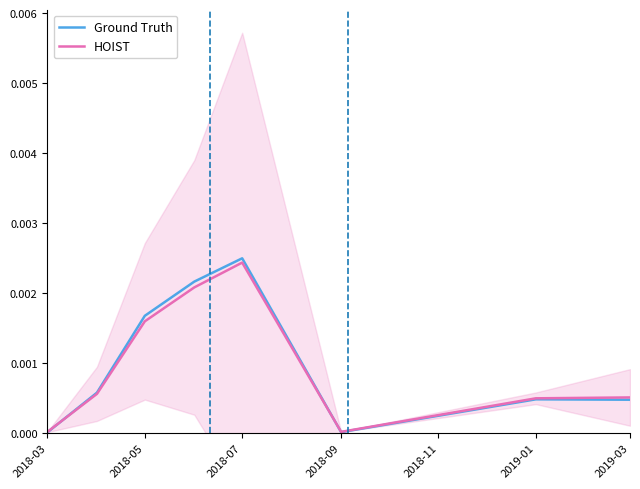

Rank the series by their maximum value, from highest to lowest.

Ground Truth, HOIST